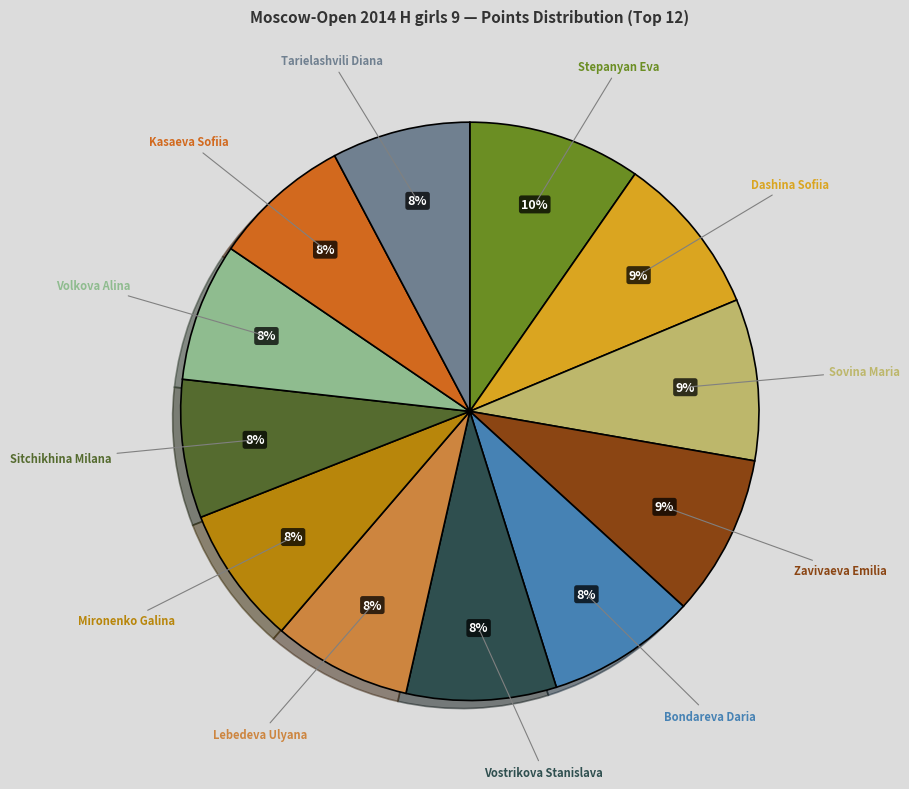

To the nearest percent, what is the difference between the largest and smallest slice percentages?

2%